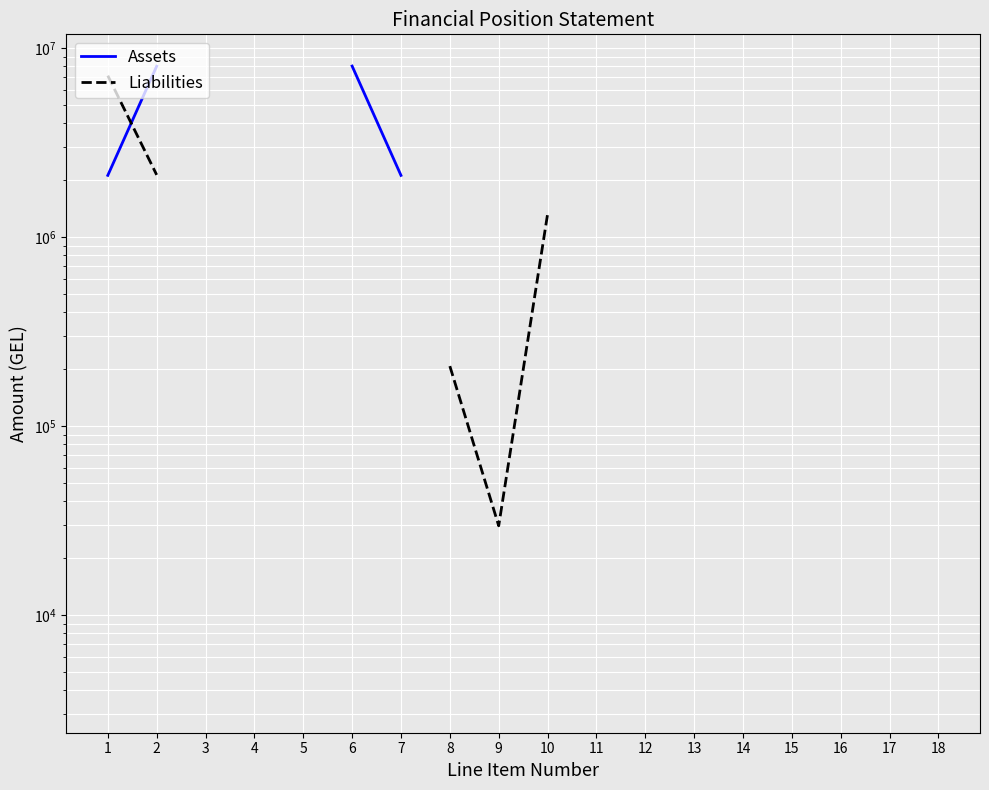

How many series are shown in this chart?

2